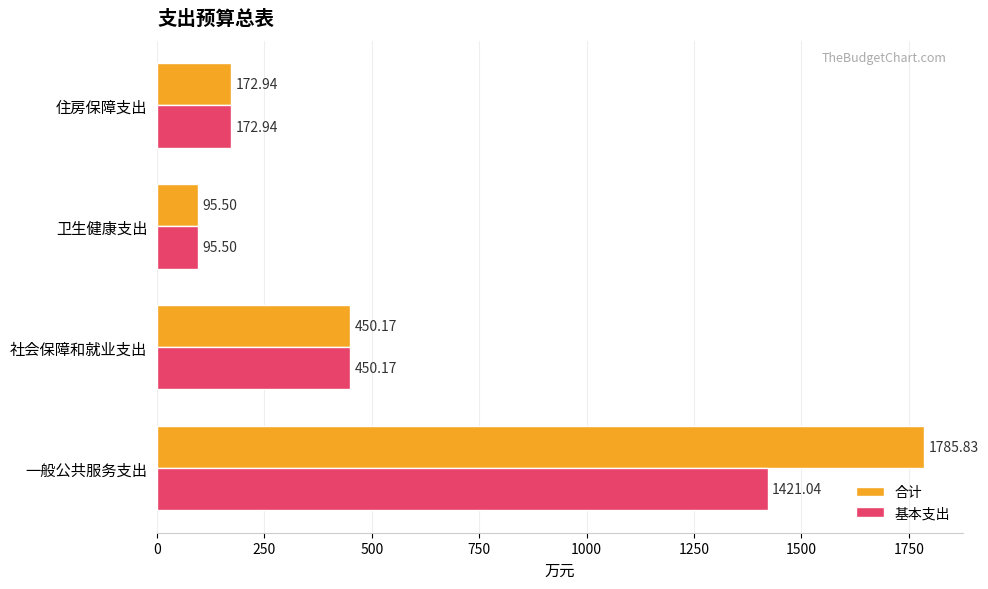

At how many categories does at least one series exceed 607?

1